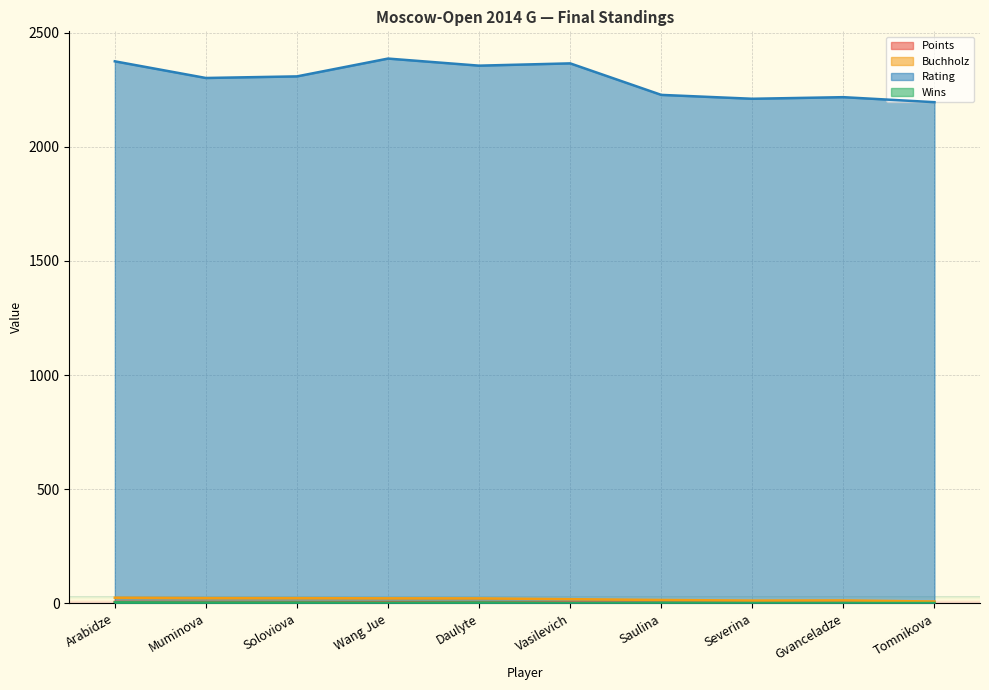

True or false: Points and Buchholz cross at least once.

False